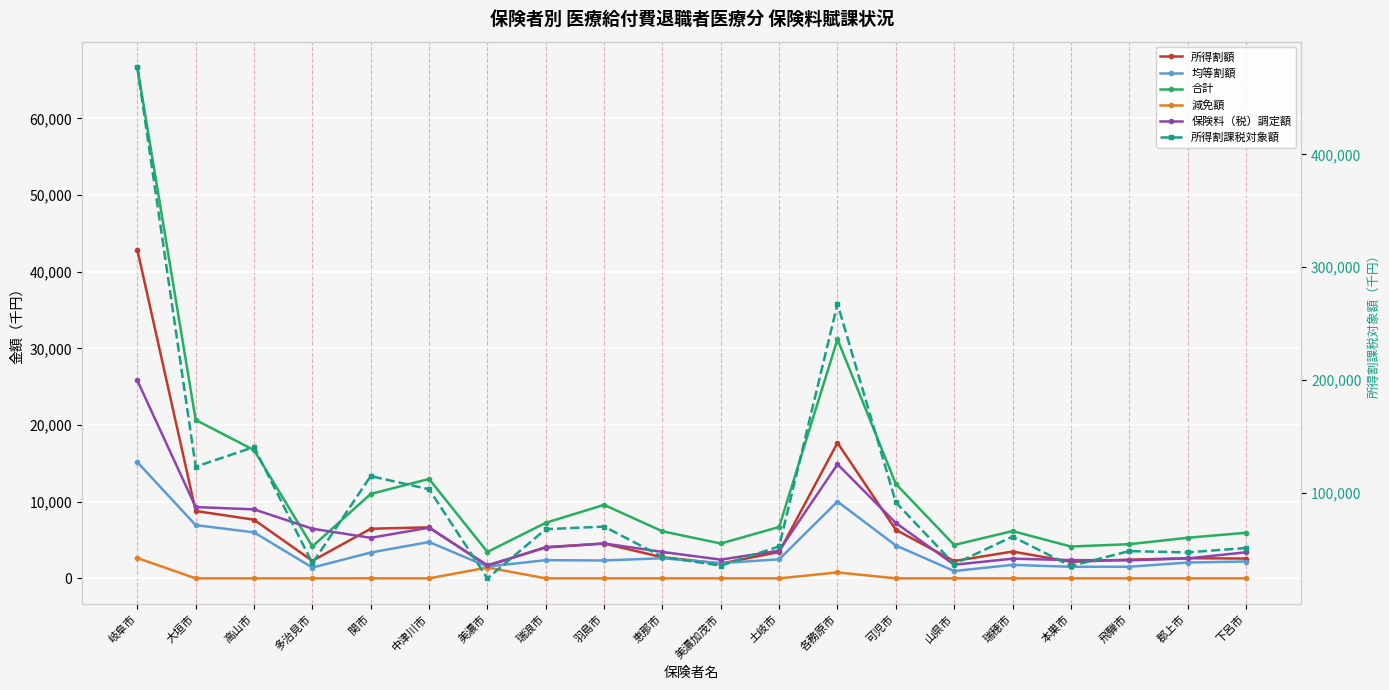

At how many categories does at least one series exceed 95273?

6